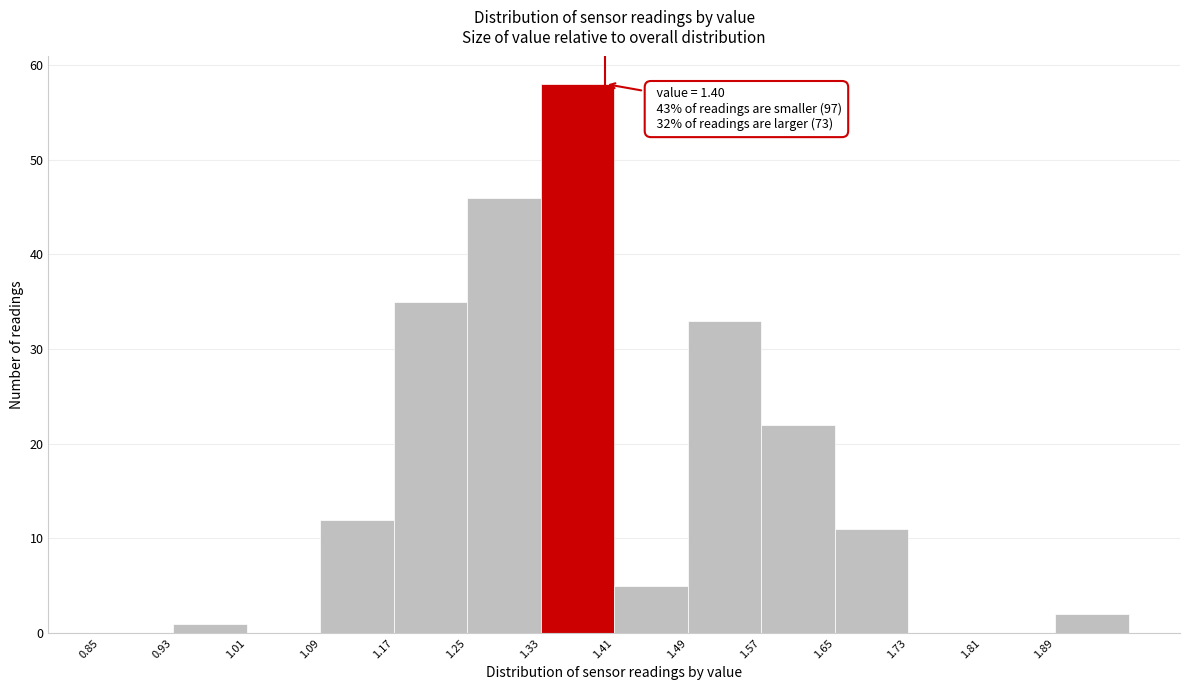

Over which range of the x-axis is the bar tallest?

1.33 to 1.41